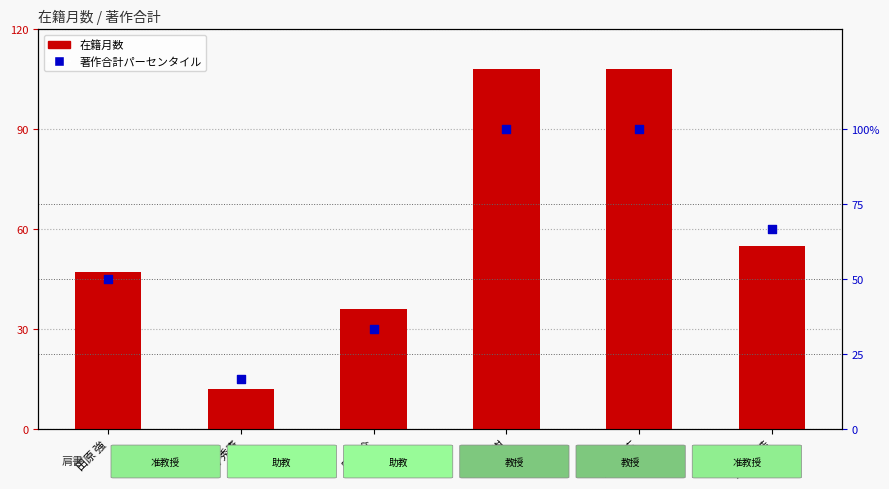

Which series contains the lowest Y value?

在籍月数